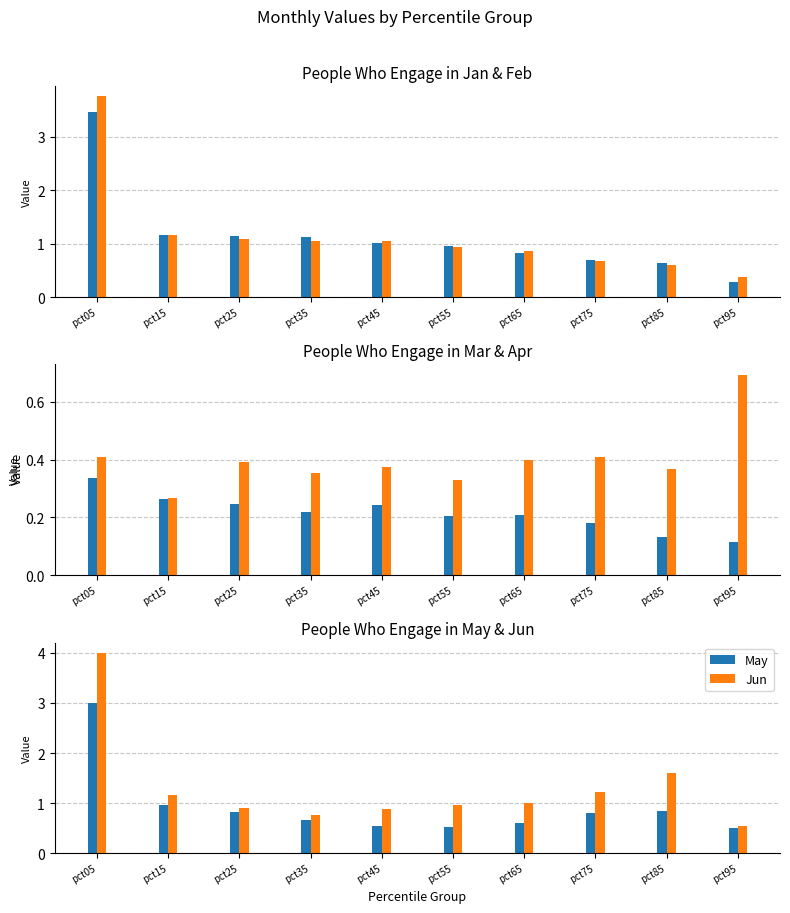

How many data points in Feb are less than 1?

5